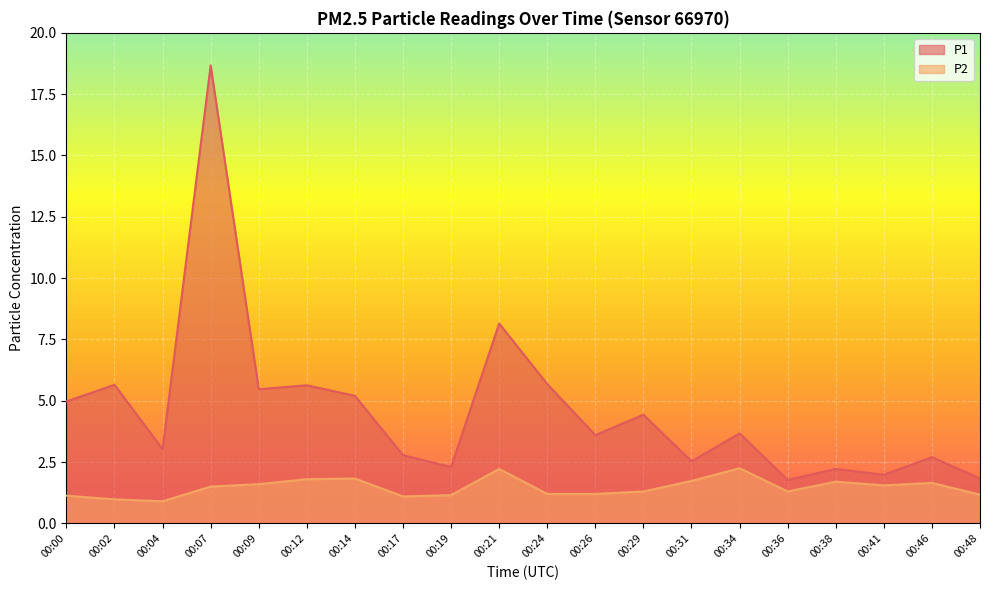

True or false: P1 and P2 intersect in this chart.

False